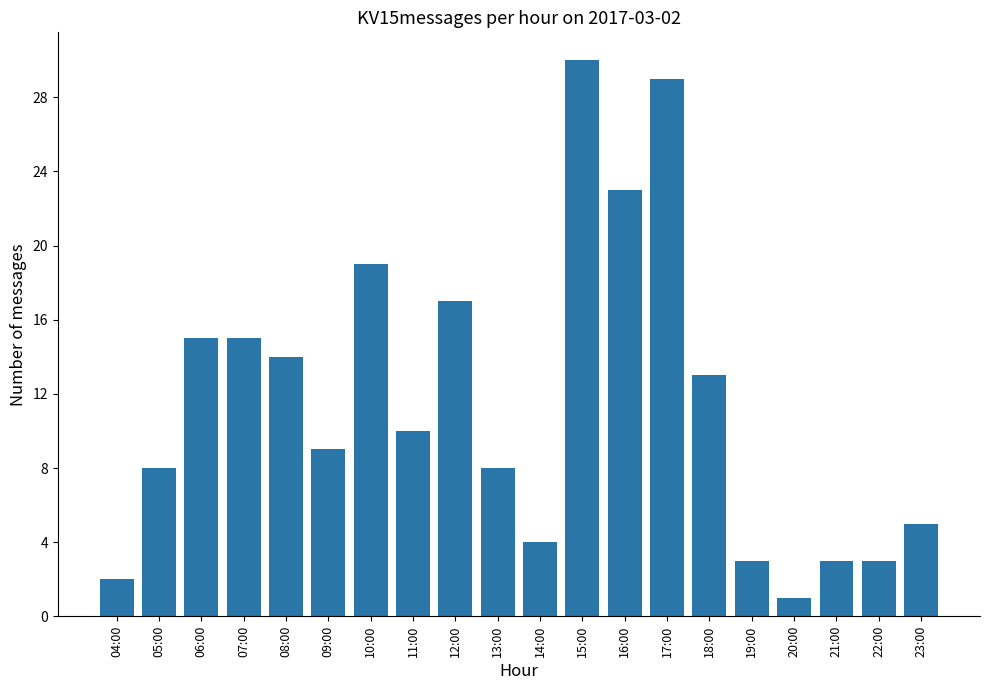

Reading left to right, what are all the values shown in this chart?

04:00=2	05:00=8	06:00=15	07:00=15	08:00=14	09:00=9	10:00=19	11:00=10	12:00=17	13:00=8	14:00=4	15:00=30	16:00=23	17:00=29	18:00=13	19:00=3	20:00=1	21:00=3	22:00=3	23:00=5